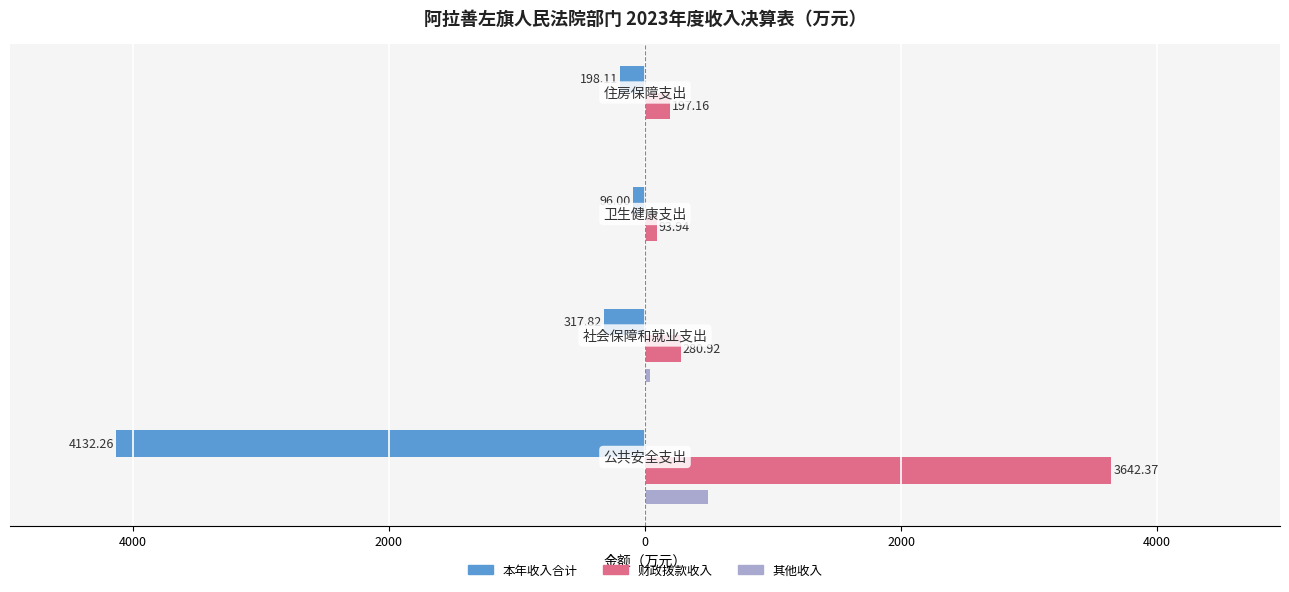

What is the difference between the second highest and minimum values in the 其他收入 series?

35.9